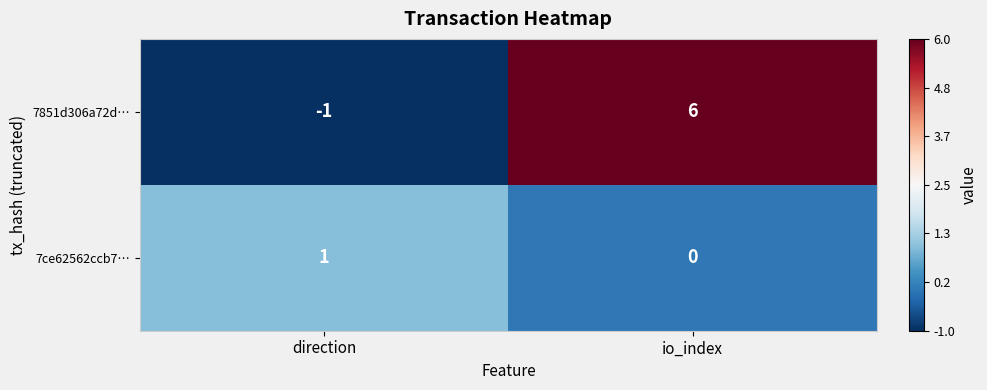

The value of 7851d306a72d… at io_index is 10. True or false?

False